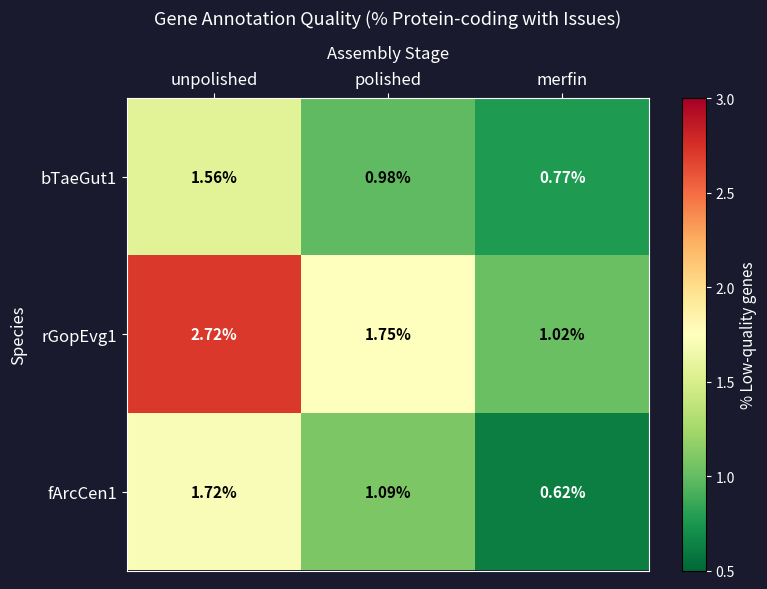

At which category does the chart reach its minimum across all series?

merfin